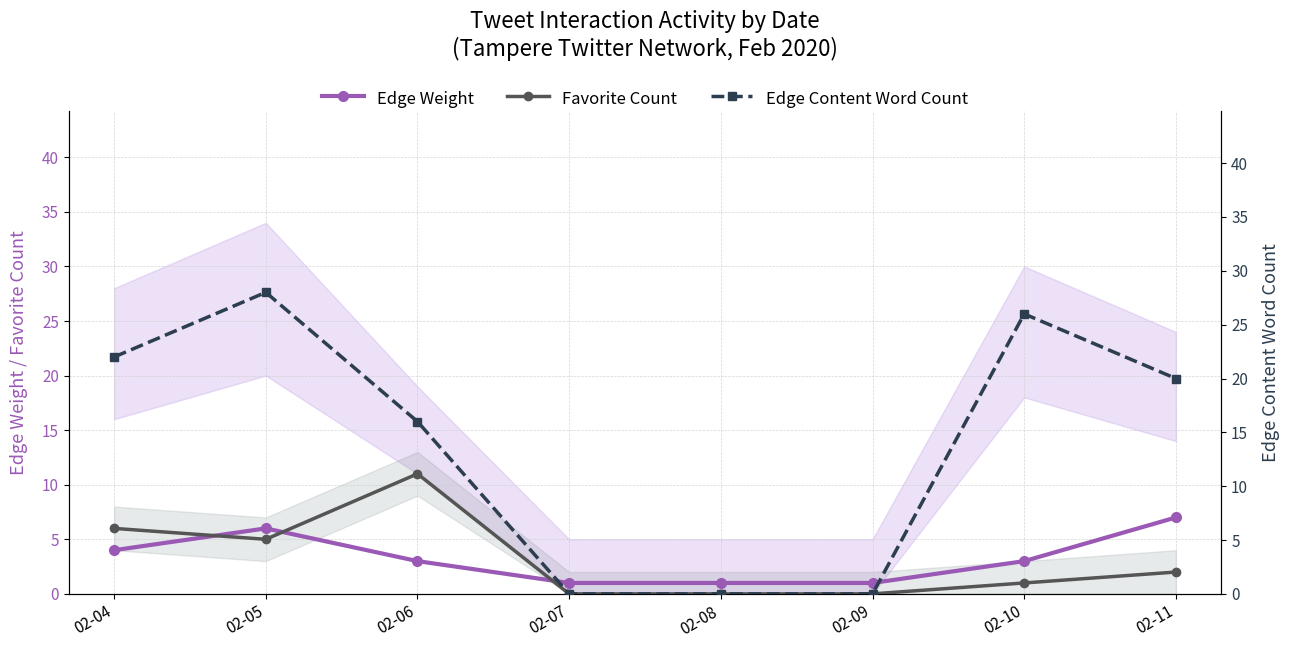

What are all the series names shown in the legend?

Edge Weight, Favorite Count, Edge Content Word Count